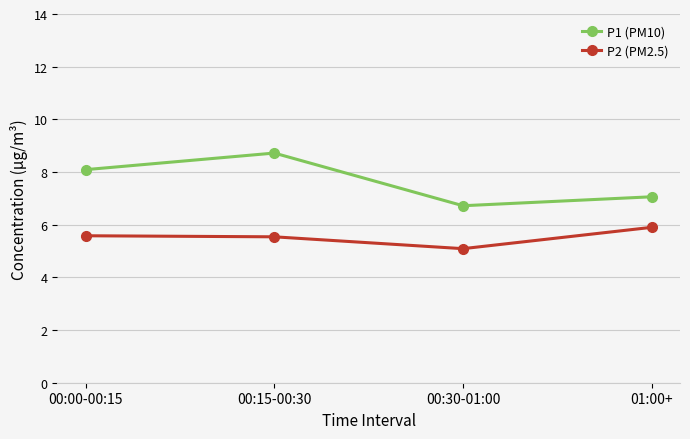

What value does the P1 (PM10) series have at 00:15-00:30?

8.7